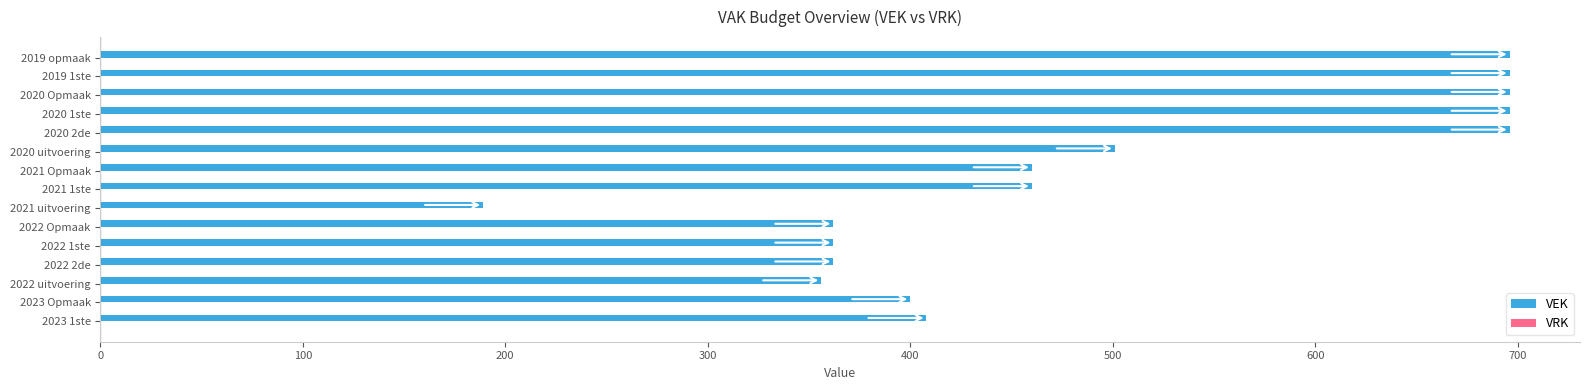

What is the difference between the maximum and minimum values?

507